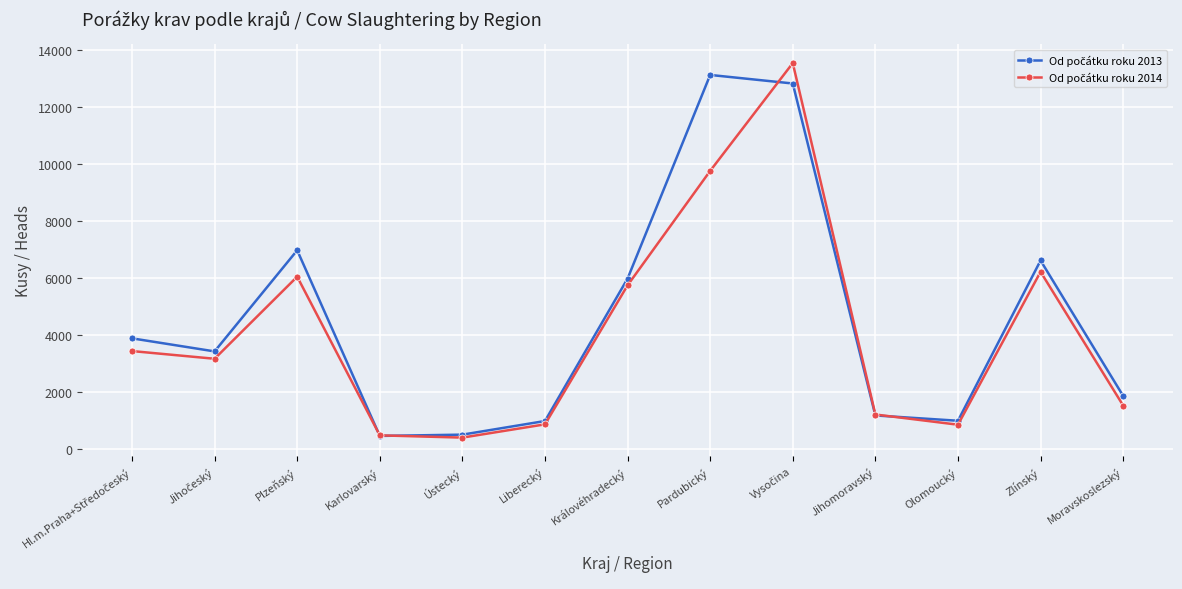

What is the minimum value shown in the chart?

413